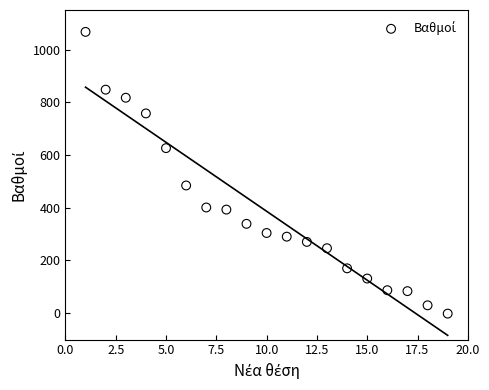

What Y value in the scatter plot is closest to 532?

484.5